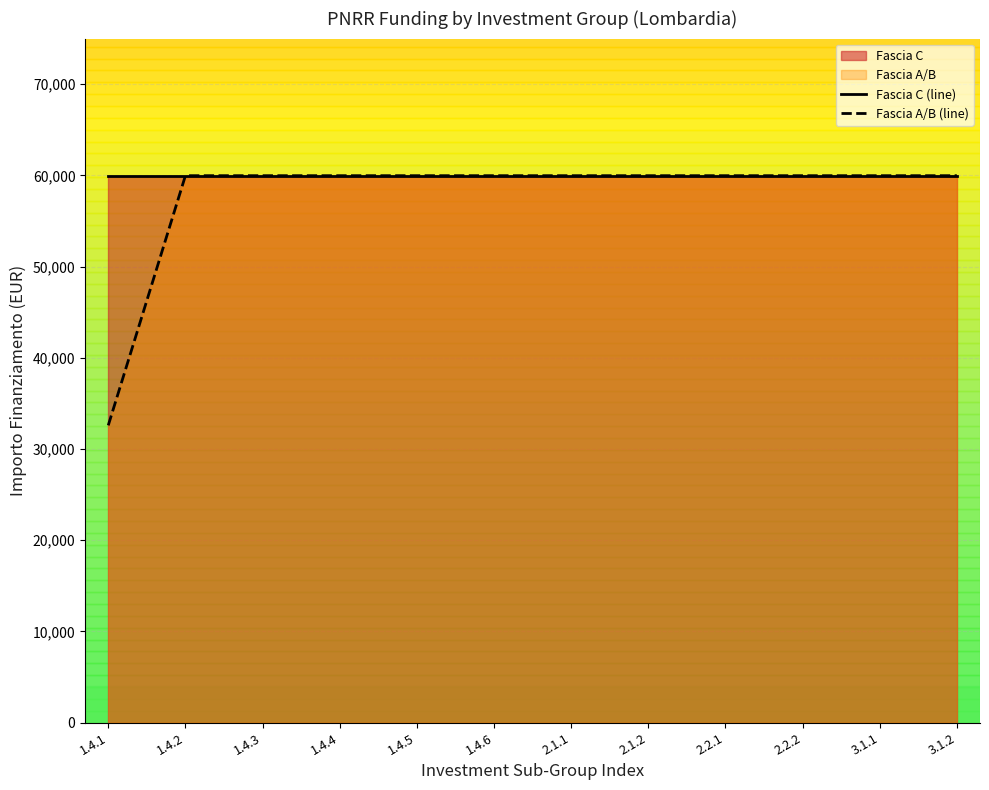

List the labels in order of Fascia C (line) value, smallest first.

1.4.1, 1.4.2, 1.4.3, 1.4.4, 1.4.5, 1.4.6, 2.1.1, 2.1.2, 2.2.1, 2.2.2, 3.1.1, 3.1.2